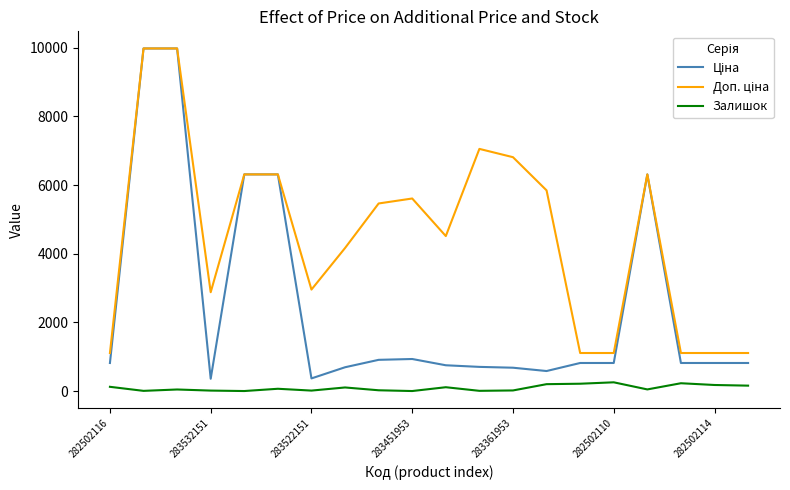

What is the highest value of the Залишок series?

256.0